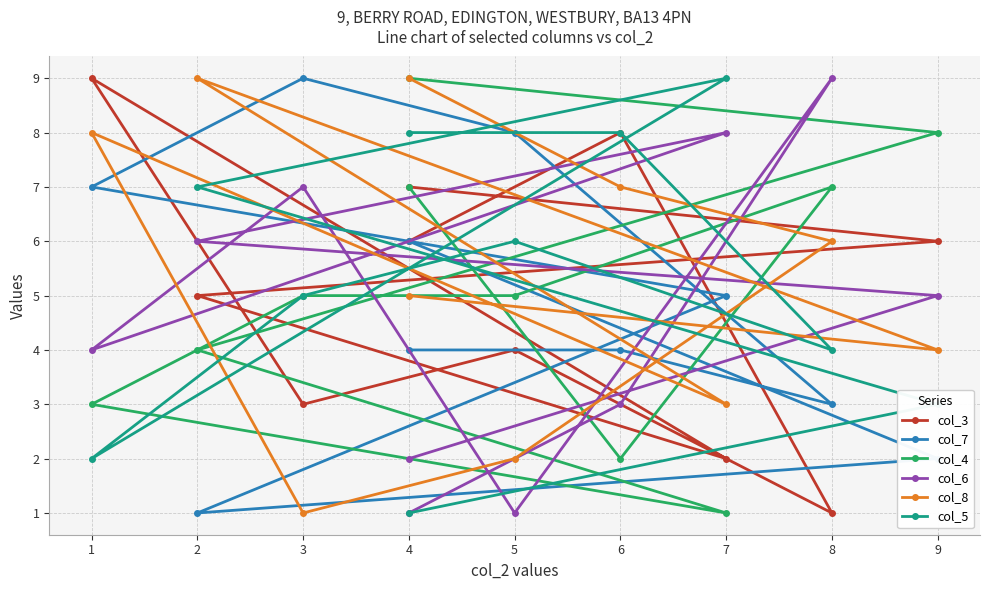

Rank the categories by col_6 value from highest to lowest.

8, 7, 3, 2, 9, 1, 6, 4, 5, 4